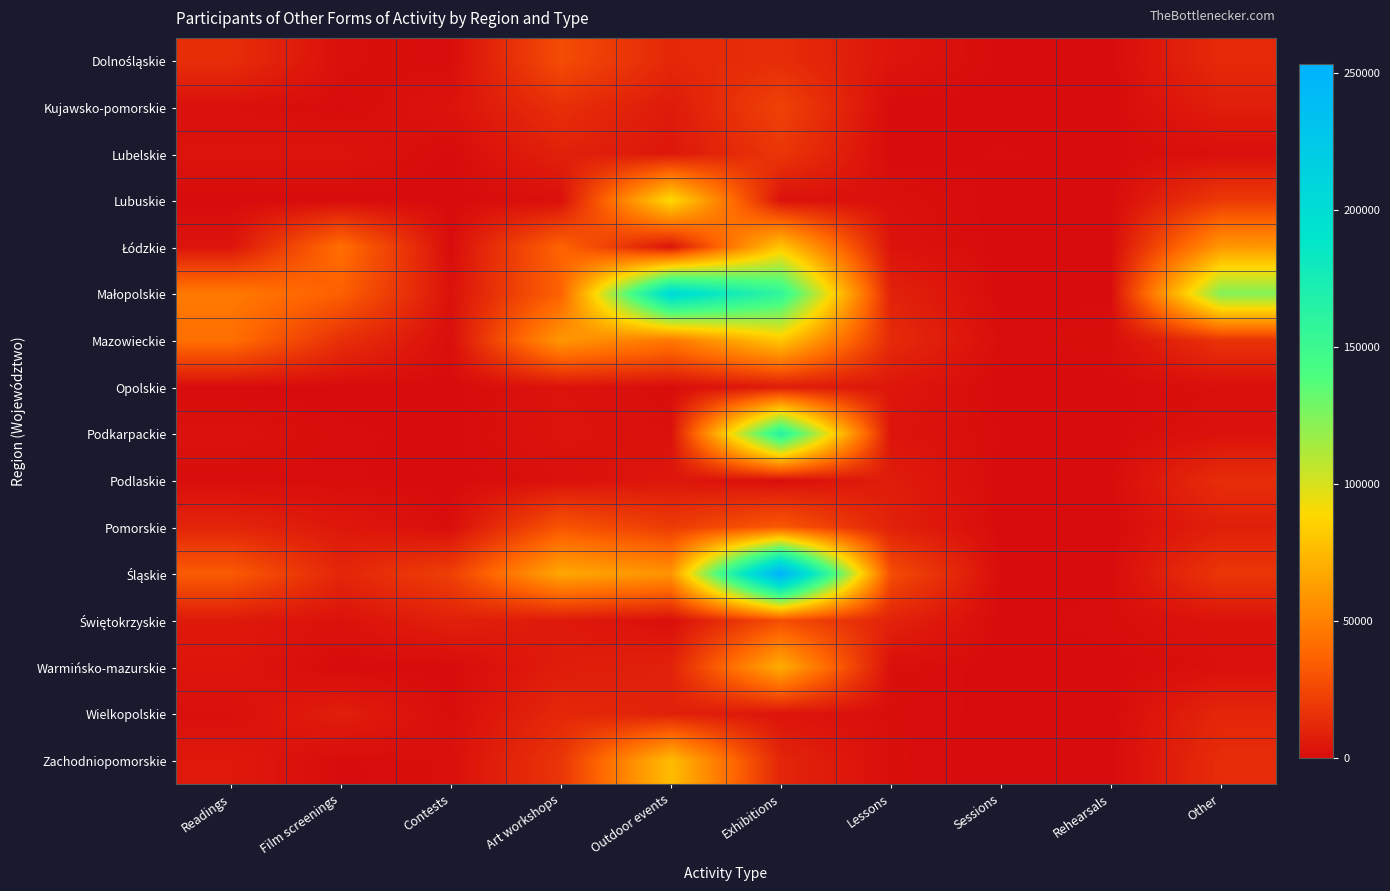

Rank the series by their maximum value, from highest to lowest.

Śląskie, Małopolskie, Podkarpackie, Lubuskie, Mazowieckie, Łódzkie, Zachodniopomorskie, Warmińsko-mazurskie, Pomorskie, Świętokrzyskie, Dolnośląskie, Kujawsko-pomorskie, Lubelskie, Podlaskie, Wielkopolskie, Opolskie